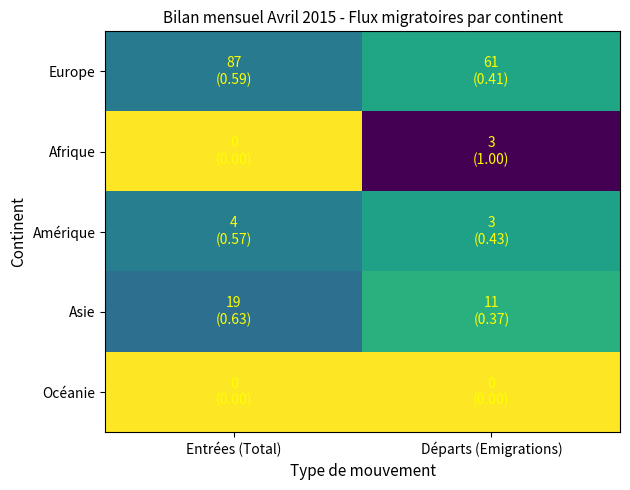

Reading right to left, transcribe all the data shown in this chart.

Europe: Départs (Emigrations)=0.4	Entrées (Total)=0.6
Afrique: Départs (Emigrations)=1.0	Entrées (Total)=0.0
Amérique: Départs (Emigrations)=0.4	Entrées (Total)=0.6
Asie: Départs (Emigrations)=0.4	Entrées (Total)=0.6
Océanie: Départs (Emigrations)=0.0	Entrées (Total)=0.0